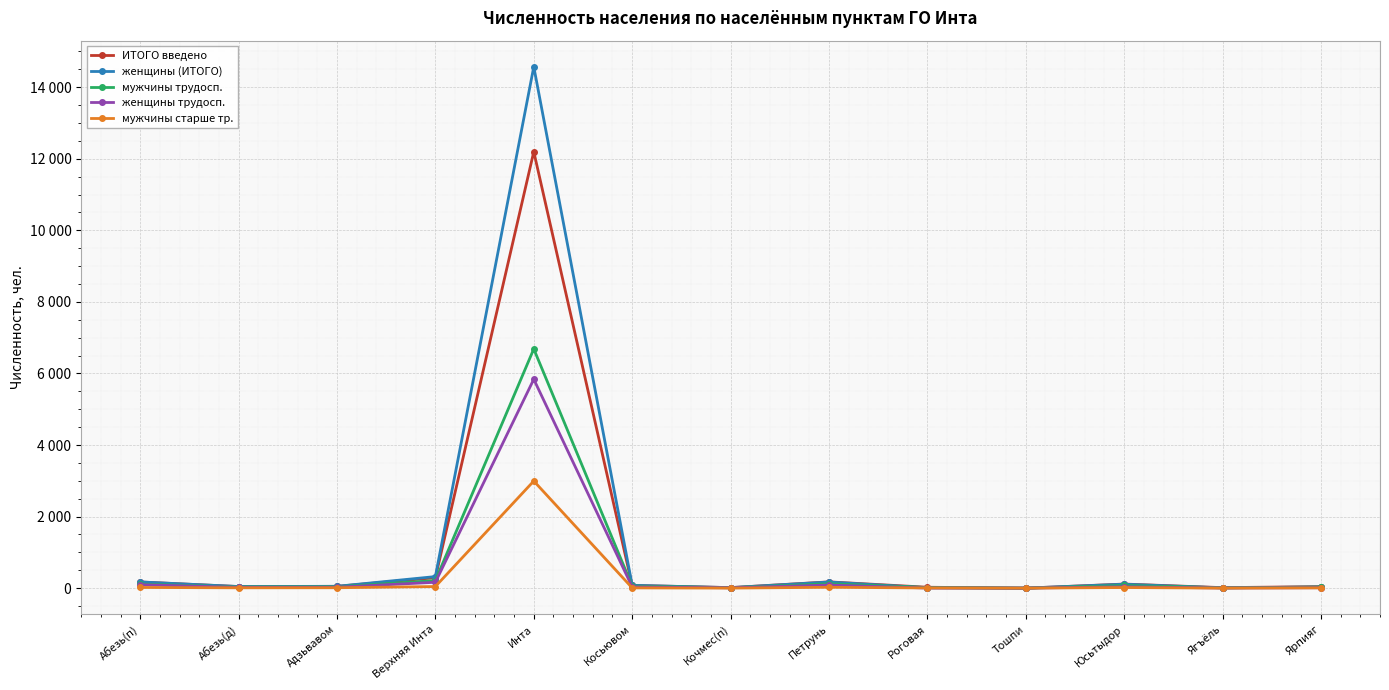

What is the difference between the highest and lowest values at Кочмес(п)?

14